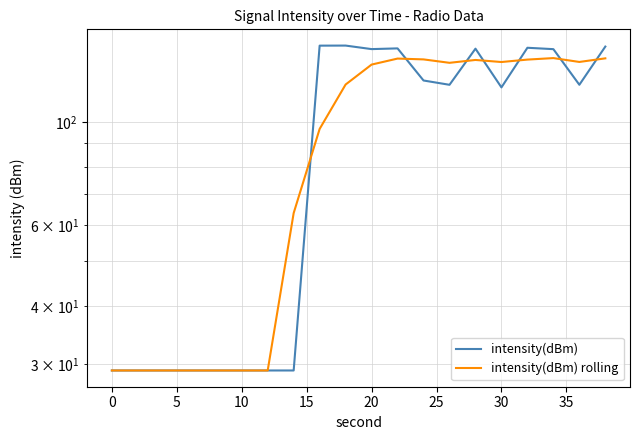

How many categories are shown in the chart?

20